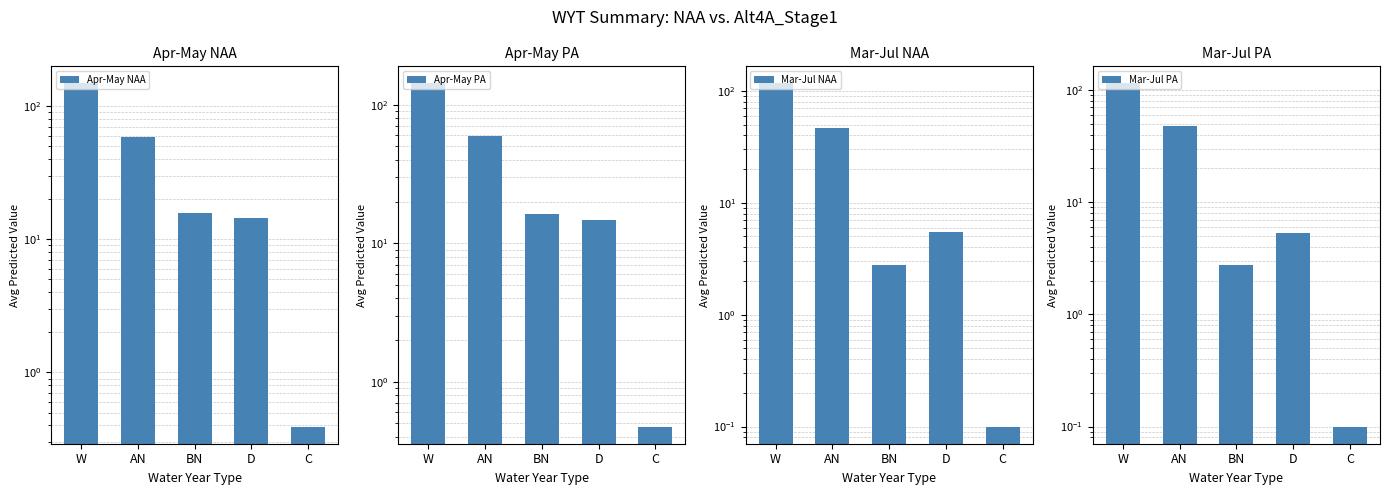

Where is Mar-Jul NAA nearest to the value 58?

AN